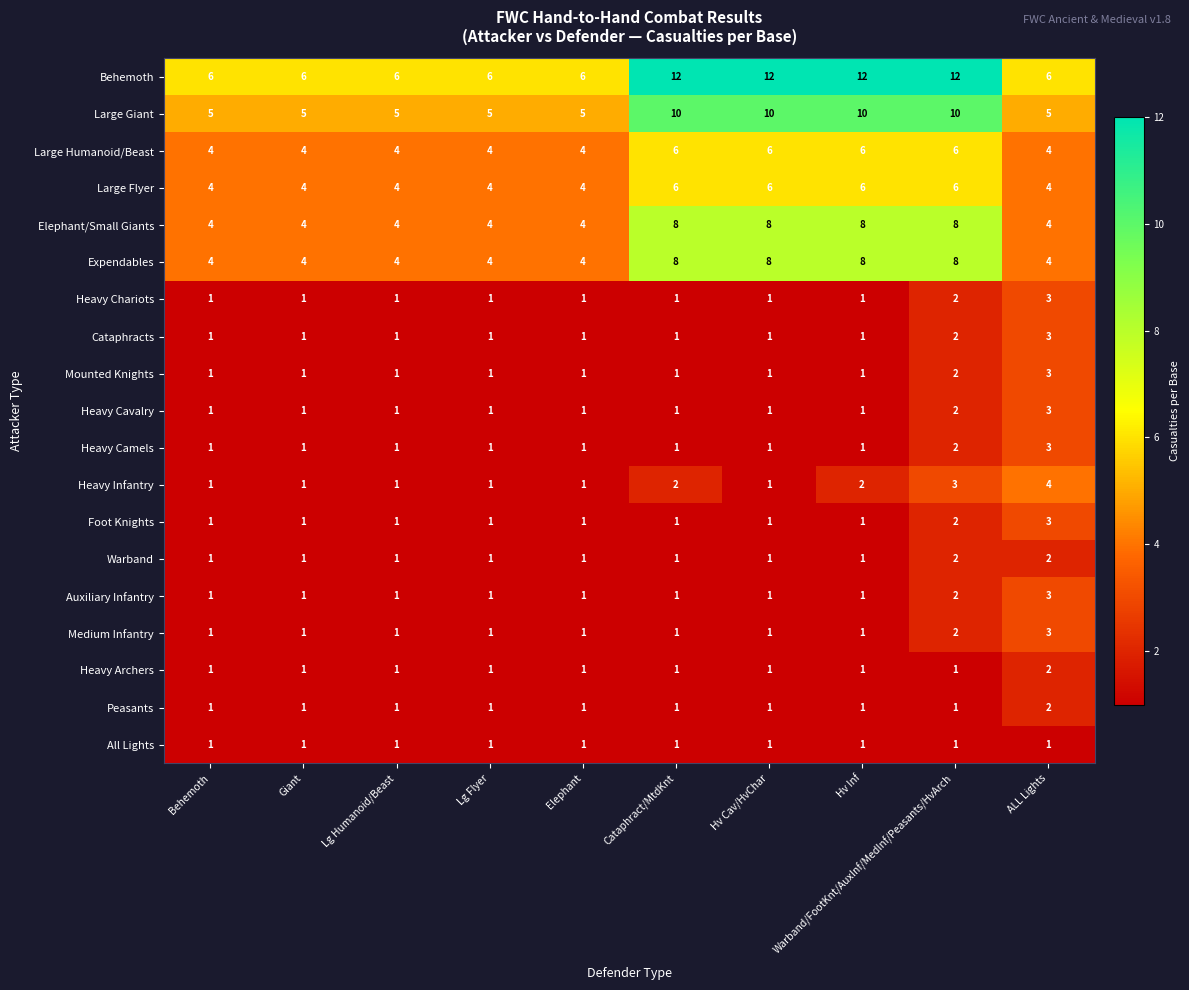

At which label does Heavy Chariots reach its peak?

ALL Lights